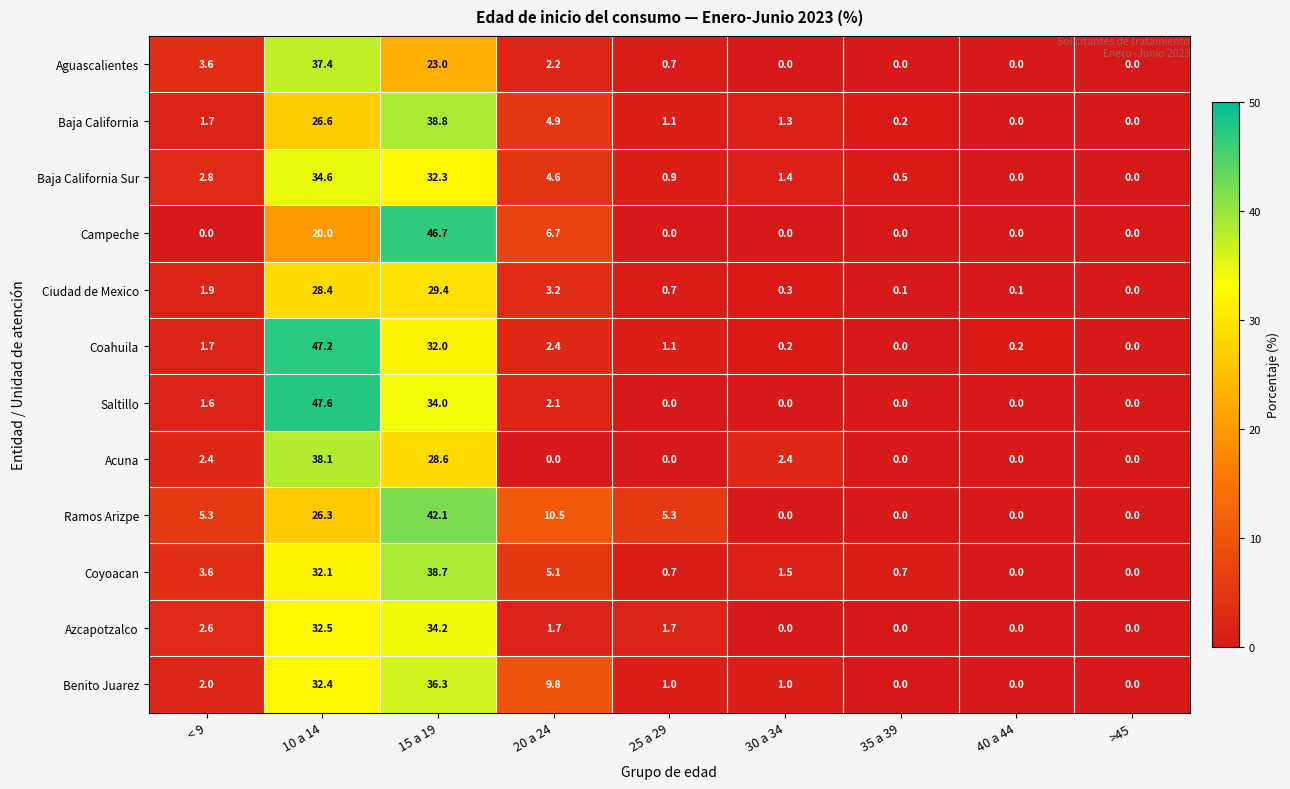

Which series has the largest total across all categories?

Ramos Arizpe